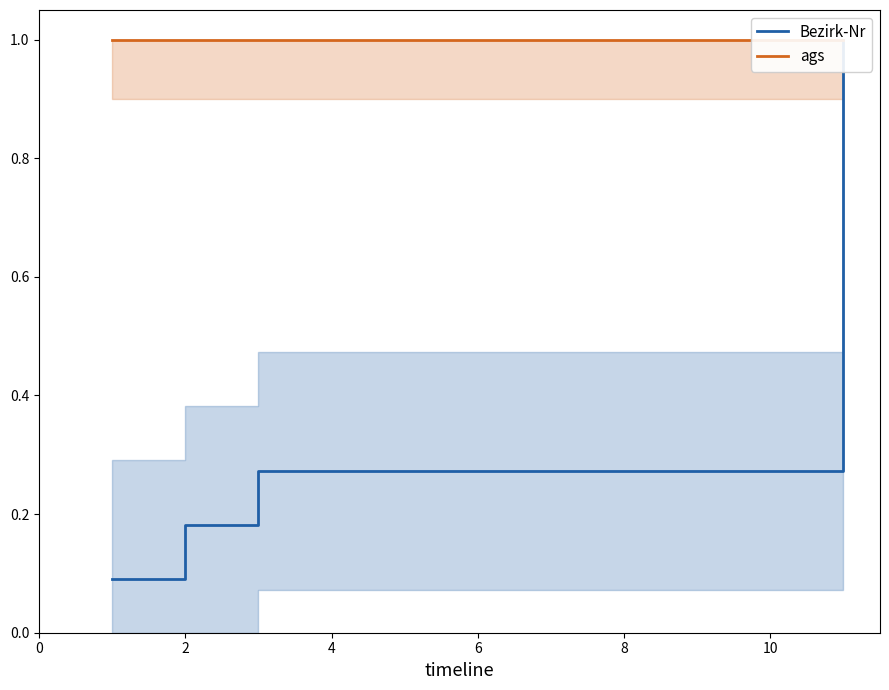

Which series has the widest spread of values?

Bezirk-Nr